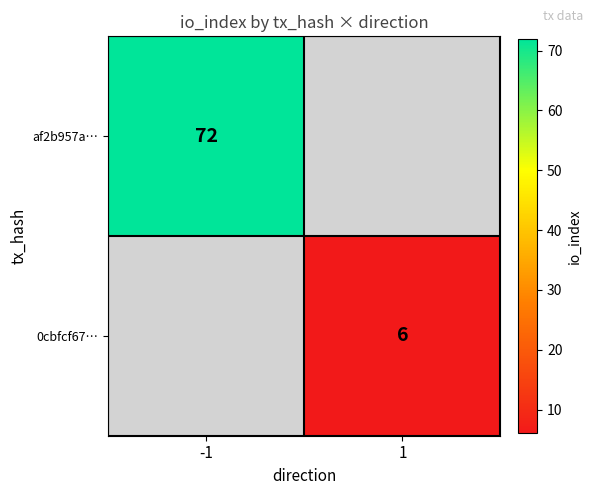

The value of af2b957a… at -1 is 40. True or false?

False